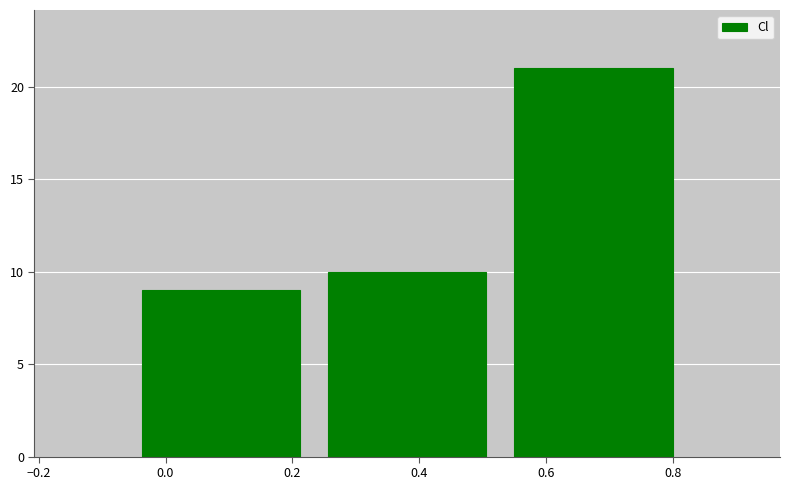

Reading left to right, transcribe this chart: for each bar, give the range it covers on the x-axis and its height. Neither the bar edges nor the heights are printed on the chart, so give them approximately, as read against the axes.

-0.06 to 0.24: 9
0.24 to 0.52: 10
0.52 to 0.82: 21